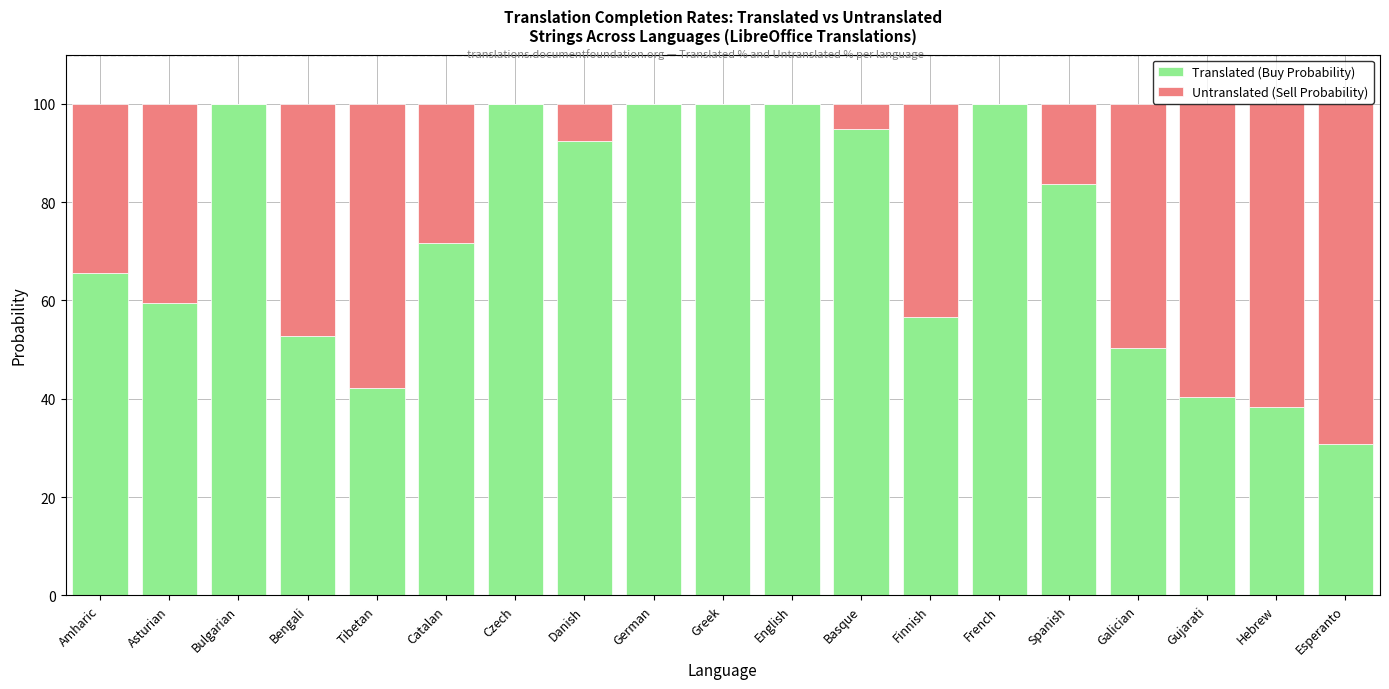

Is it true that Translated (Buy Probability) equals 38.3 at Hebrew?

True